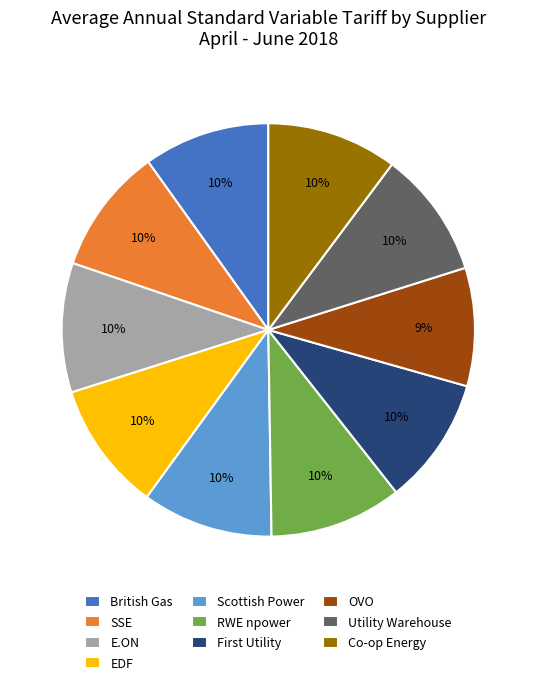

Which slice is the smallest?

OVO